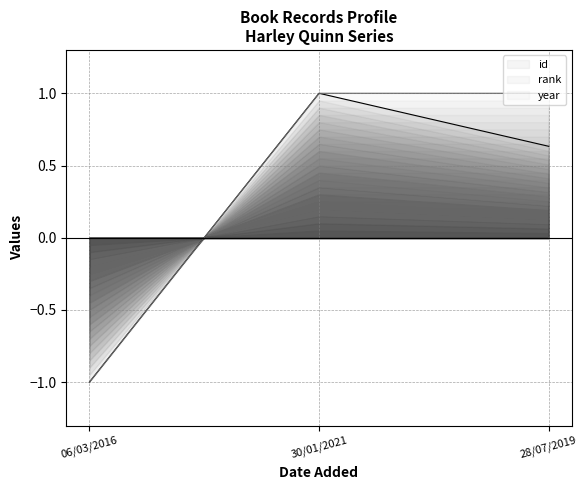

What is the highest value of the id series?

1.0